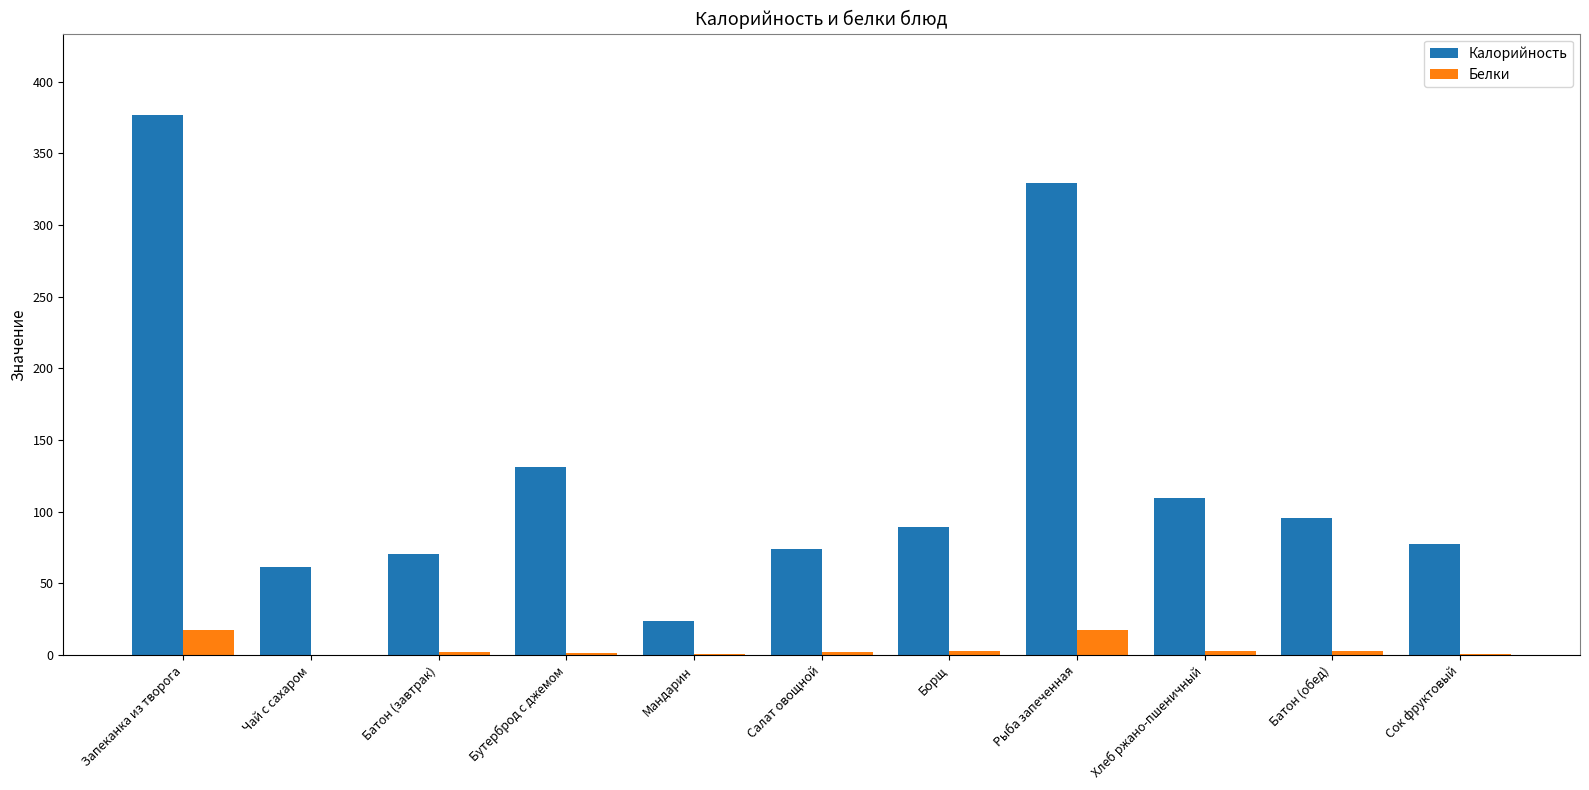

The value of Калорийность at Батон (обед) is 55.4. True or false?

False